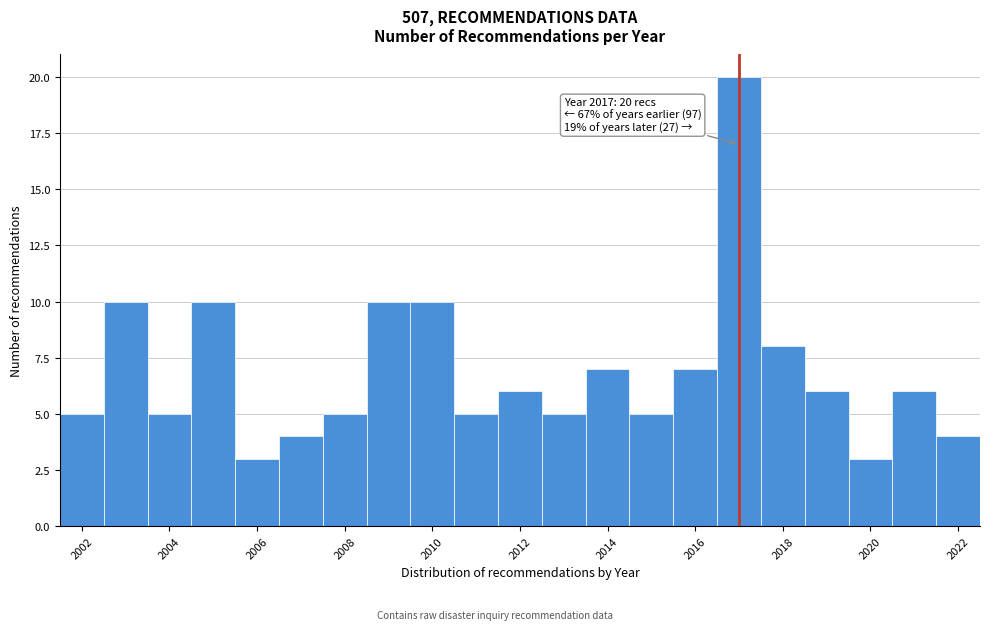

Over which range of the x-axis is the bar tallest?

2016.5 to 2017.5